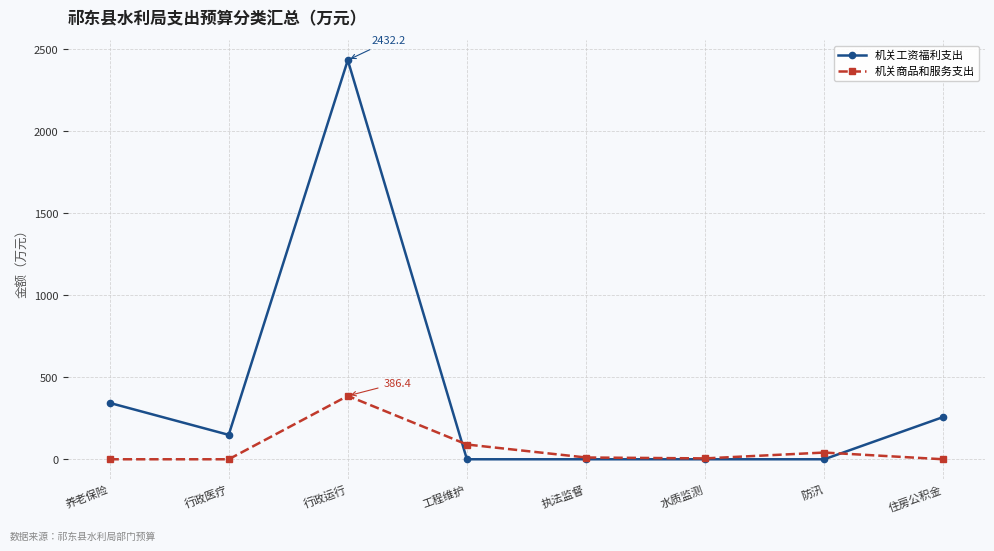

Rank the series by their average value, from lowest to highest.

机关商品和服务支出, 机关工资福利支出